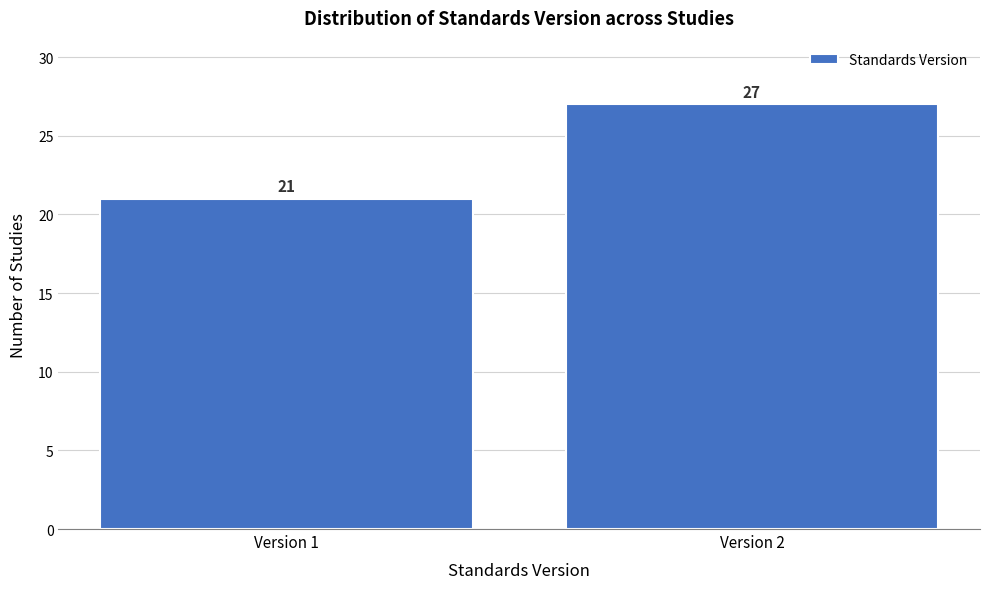

Reading left to right, transcribe all the data shown in this chart.

21	27